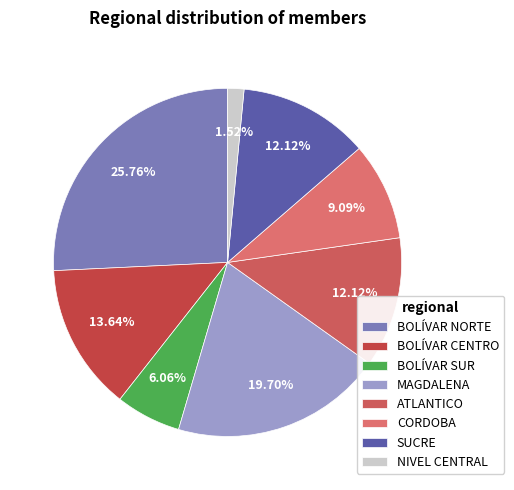

What is the change in value from ATLANTICO to CORDOBA?

-2